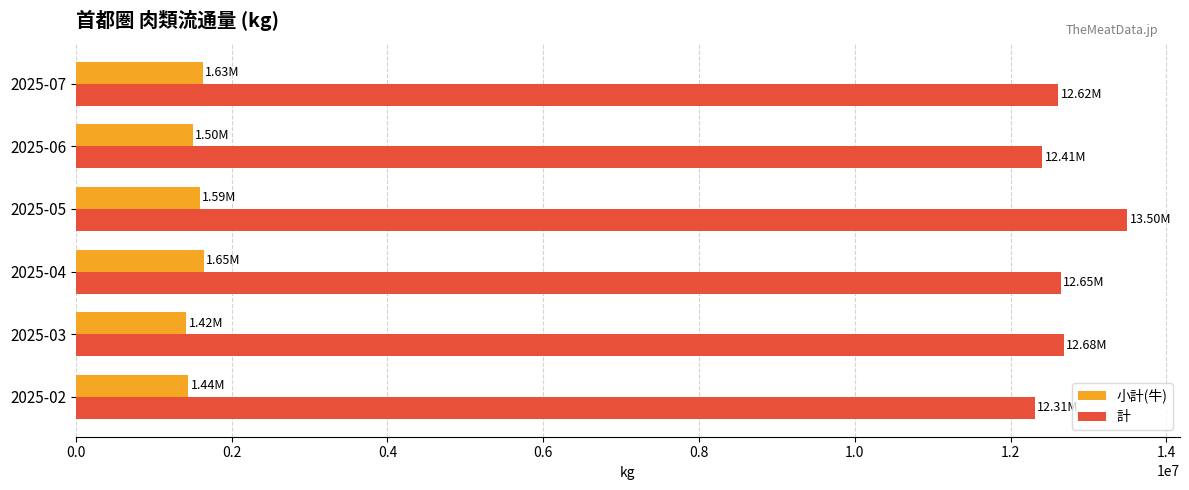

What is the difference between the maximum and minimum values in the 小計(牛) series?

227532